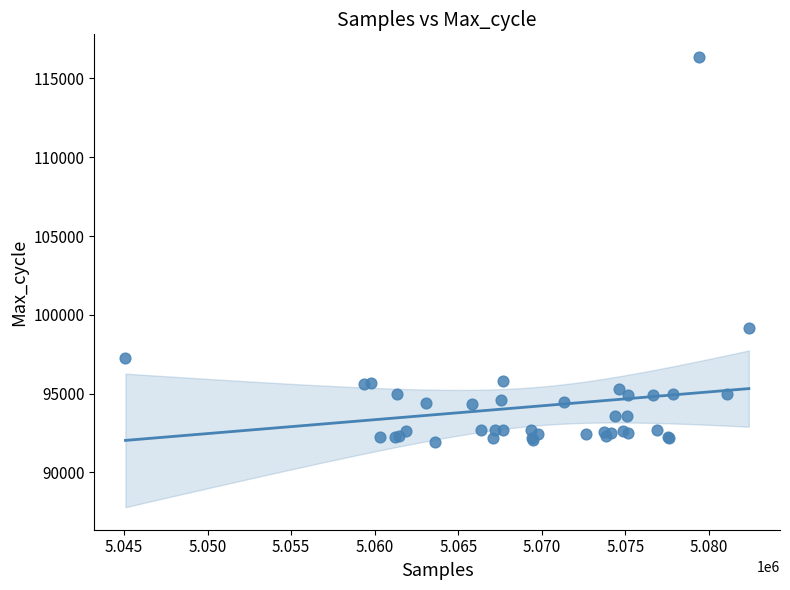

What Y value in the scatter plot is closest to 104148?

99167